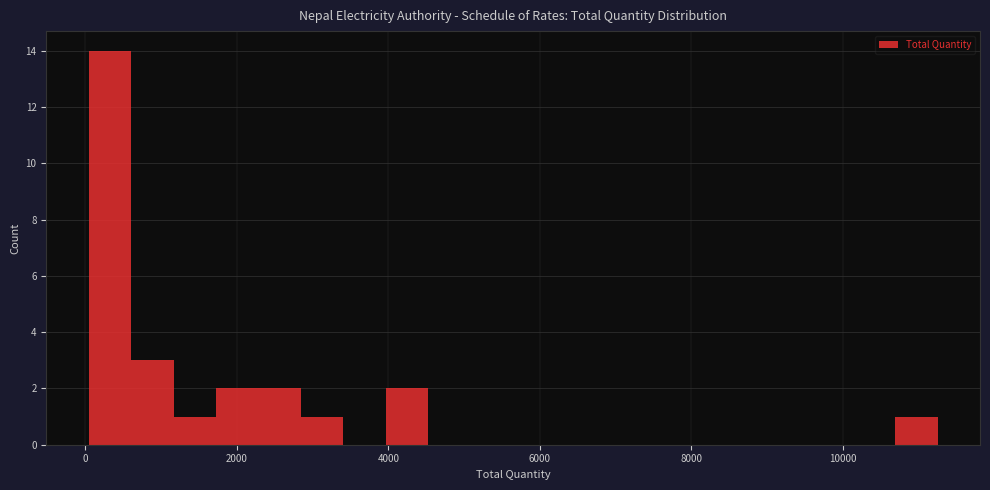

Around what value on the x-axis is the tallest bar? Give the approximate position of its centre, as read against the axis.

400